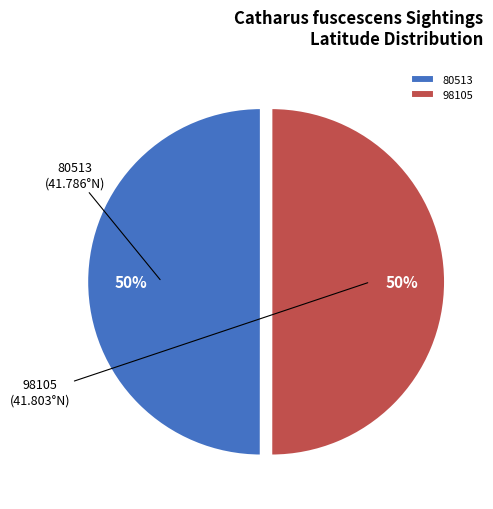

What is the ratio of the value at 98105 to the value at 80513?

1.0